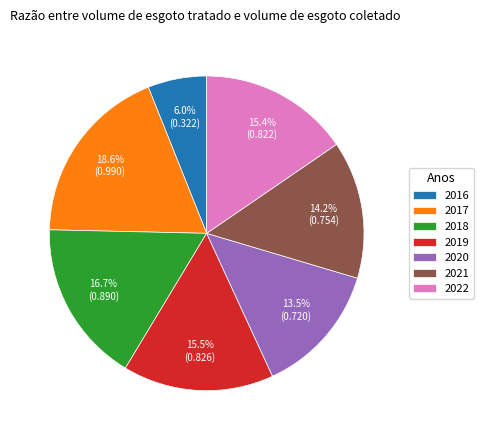

Combined, do 2018 and 2020 account for over 50%?

No